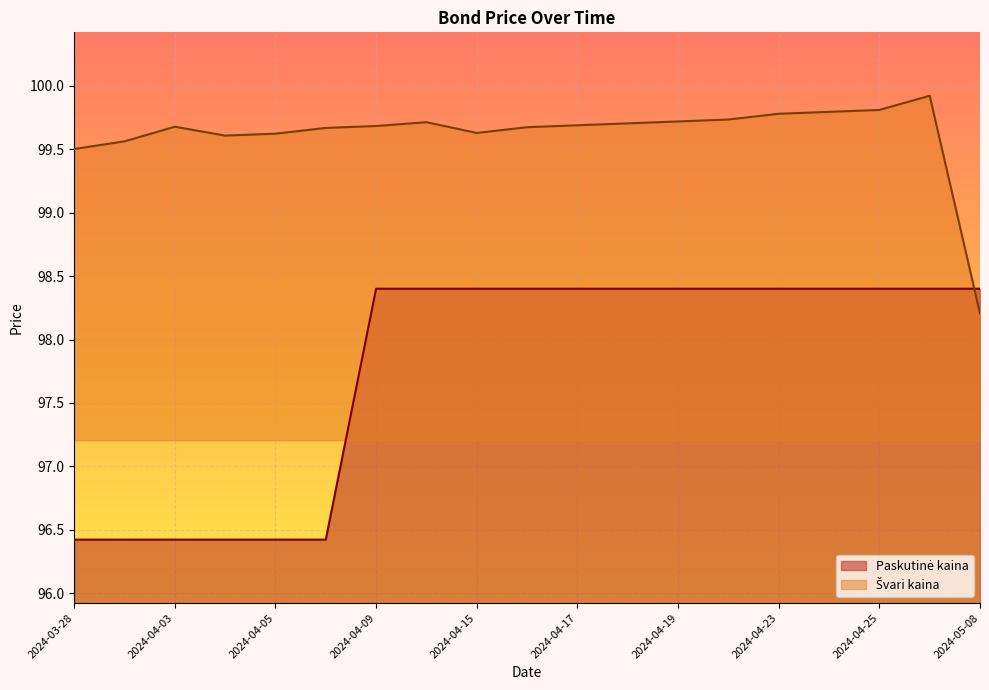

Where is the first local maximum for Švari kaina?

2024-04-03